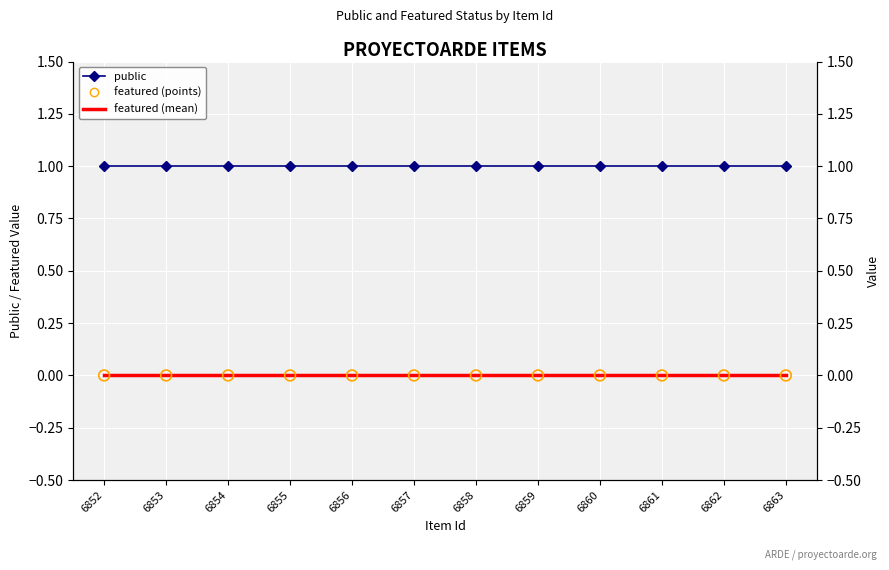

At which category is the sum across all series the highest?

6852